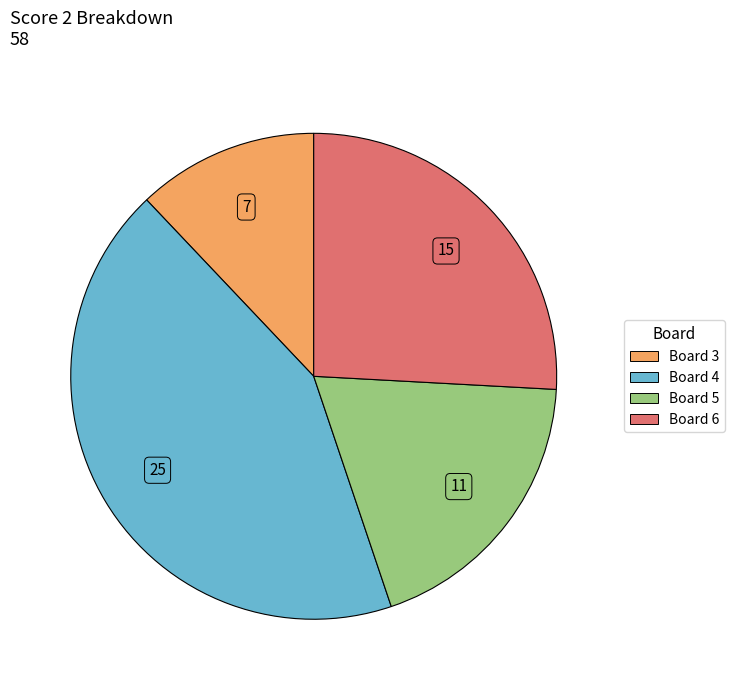

Does Board 6 account for over 50% of the chart?

No